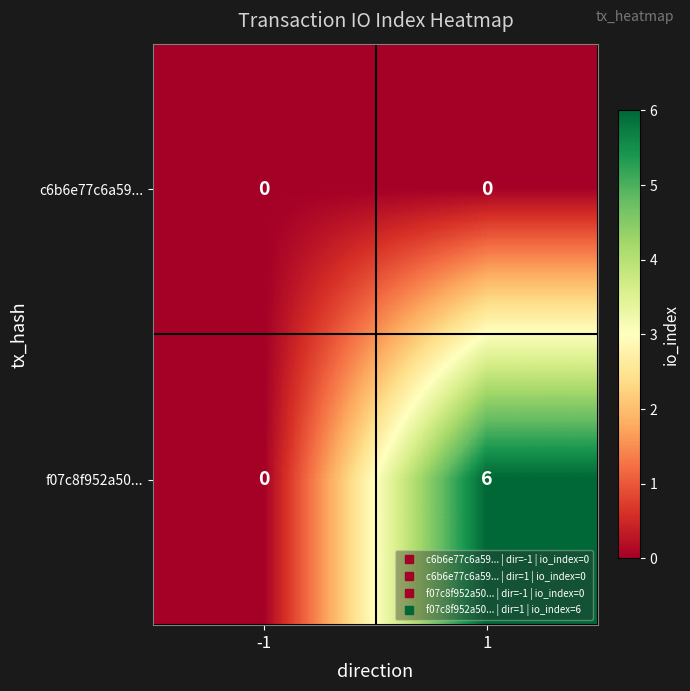

What is the approximate value of f07c8f952a50... at 1?

6